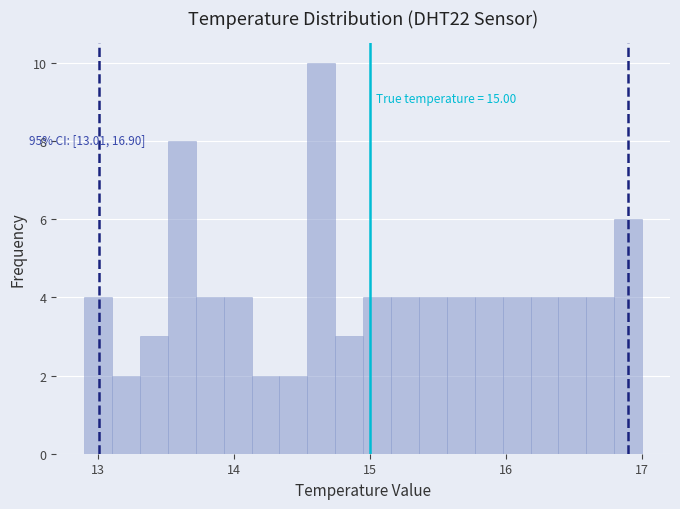

Read against the x-axis, roughly where is the centre of the tallest bar?

14.6